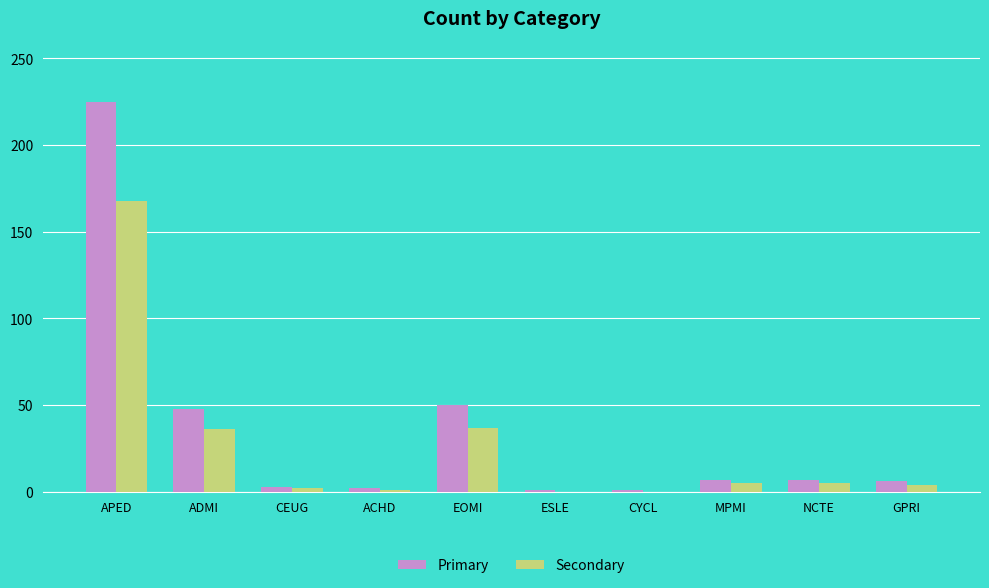

Which series has the largest range (max minus min)?

Primary